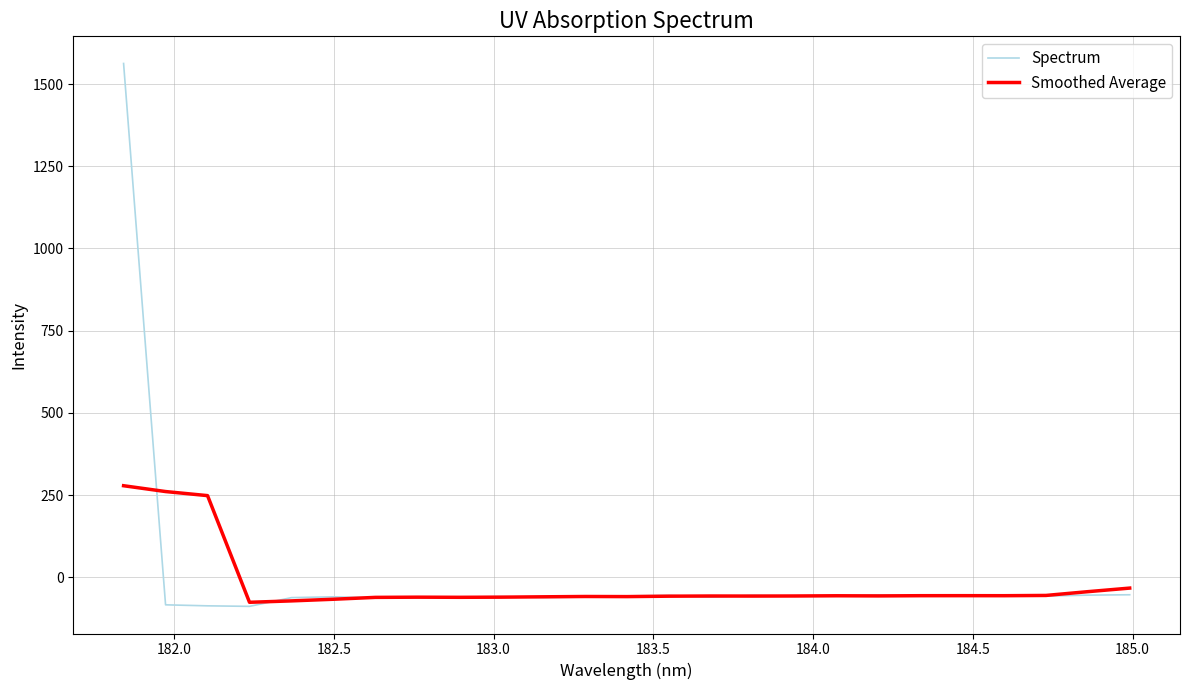

Which series has the widest spread of values?

Spectrum